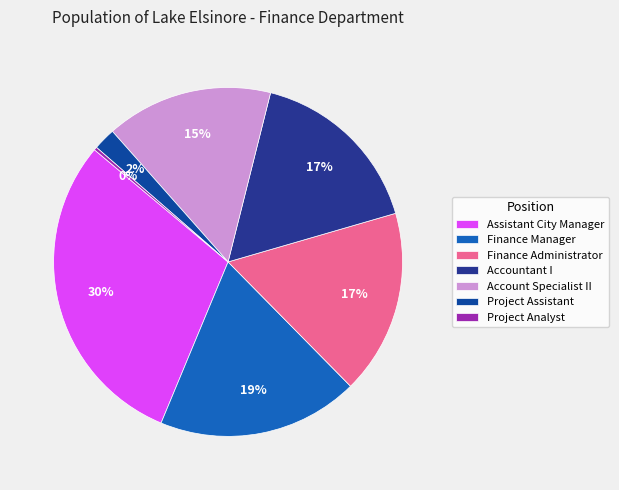

How many slices are in this pie chart?

7